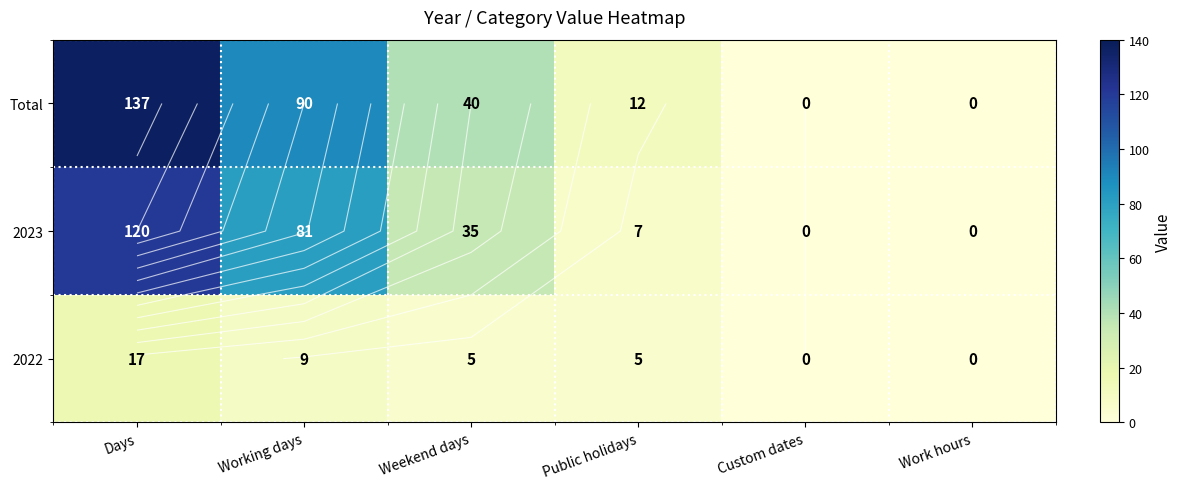

How many data points does each series have?

6